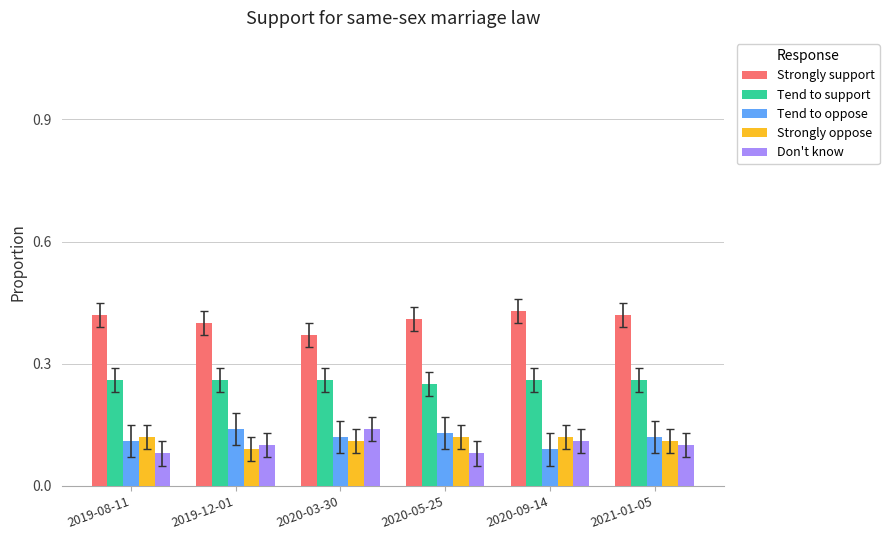

Which series has the largest total across all categories?

Strongly support